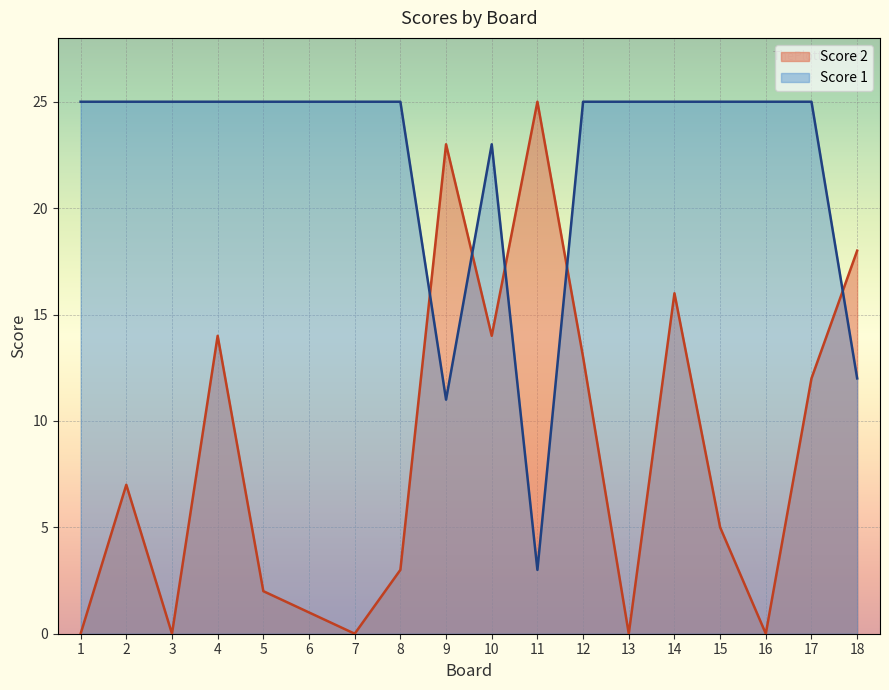

Reading left to right, list all the values displayed in this chart.

Score 1: 25	25	25	25	25	25	25	25	11	23	3	25	25	25	25	25	25	12
Score 2: 0	7	0	14	2	1	0	3	23	14	25	13	0	16	5	0	12	18